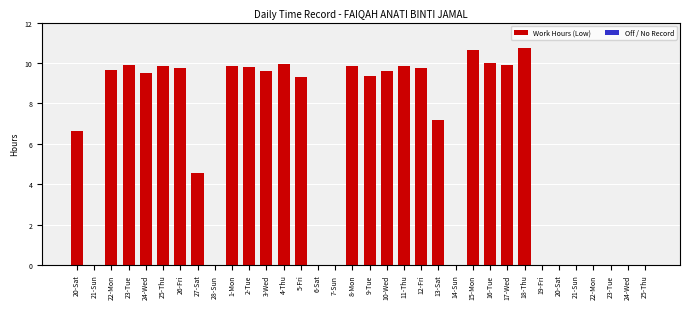

Count the number of categories in the chart.

34